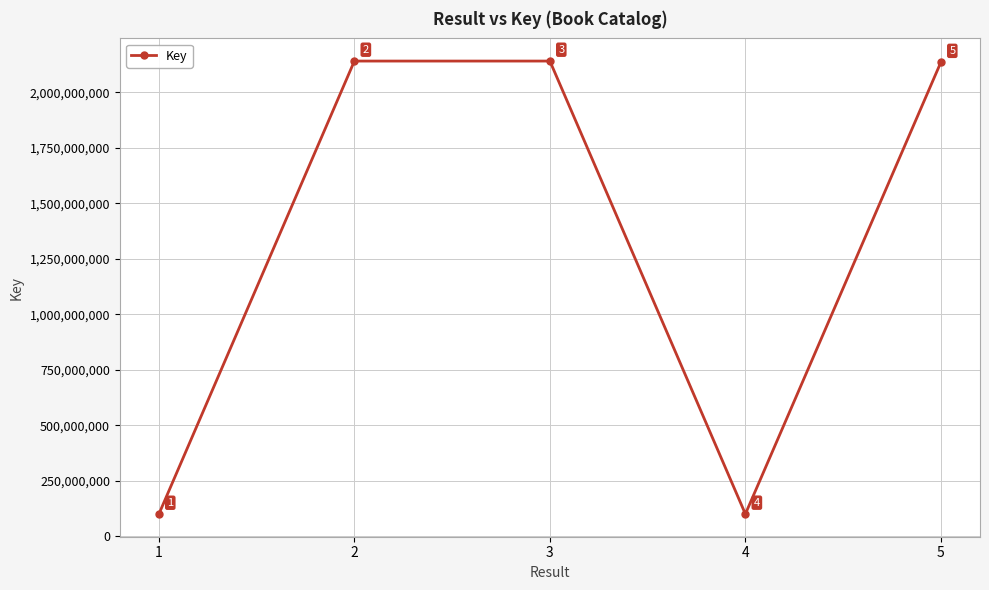

Where is the first local maximum?

3